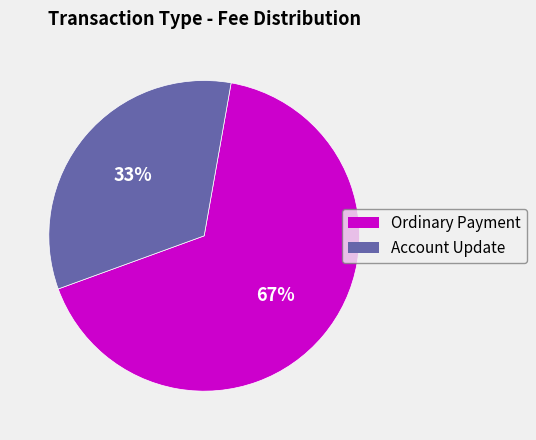

Is there a majority slice in this chart?

Yes